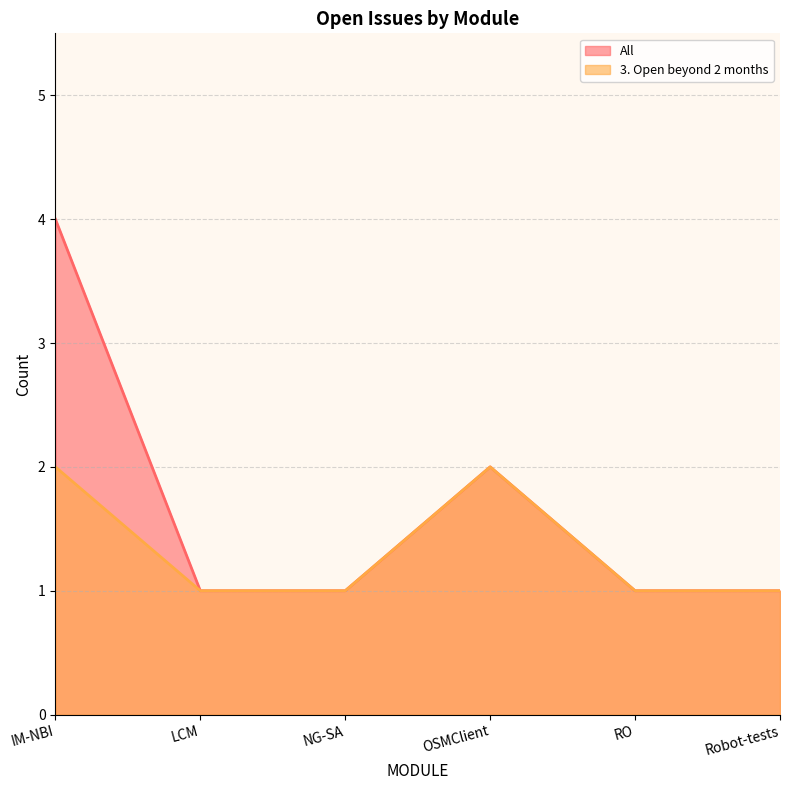

Where is the first local maximum for 3. Open beyond 2 months?

OSMClient